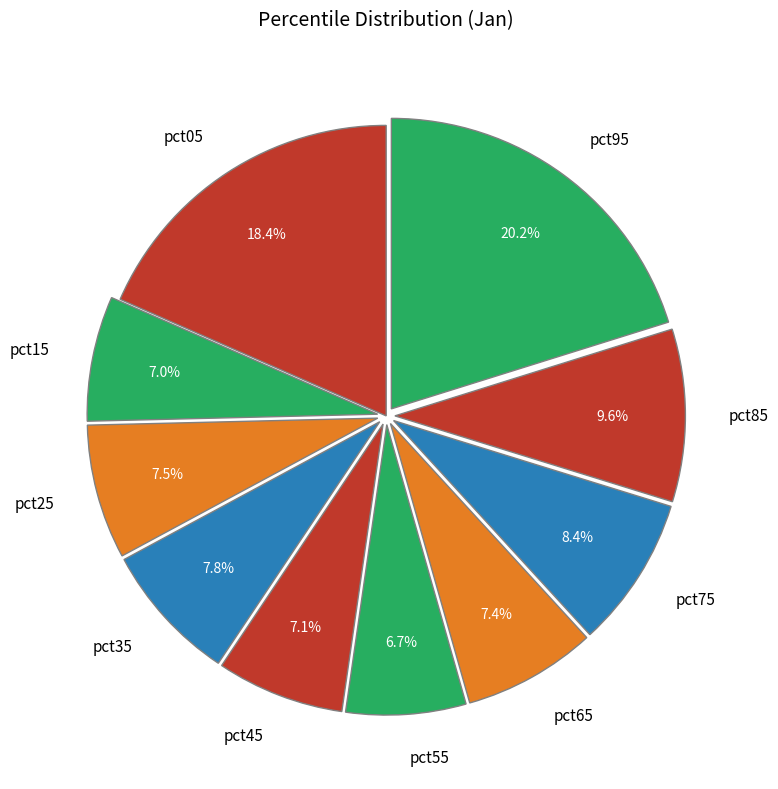

How much of the chart is everything except pct15?

93.0%